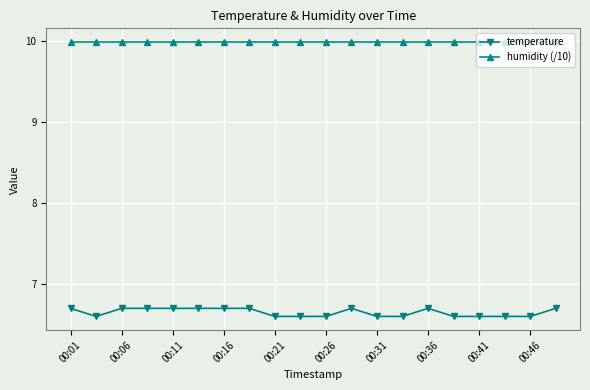

True or false: temperature and humidity (/10) cross at least once.

False